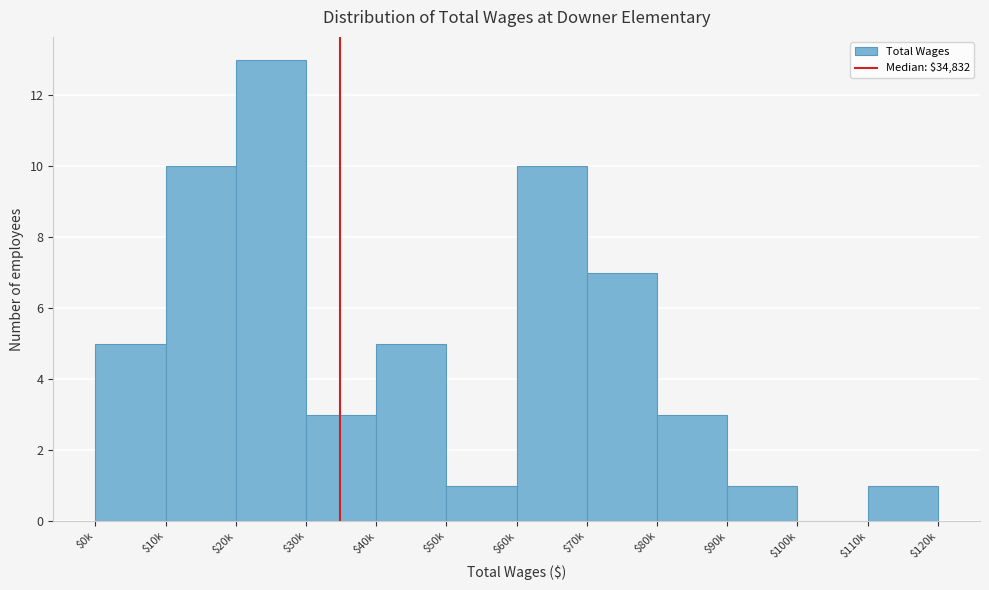

What is the maximum value shown in the chart?

13